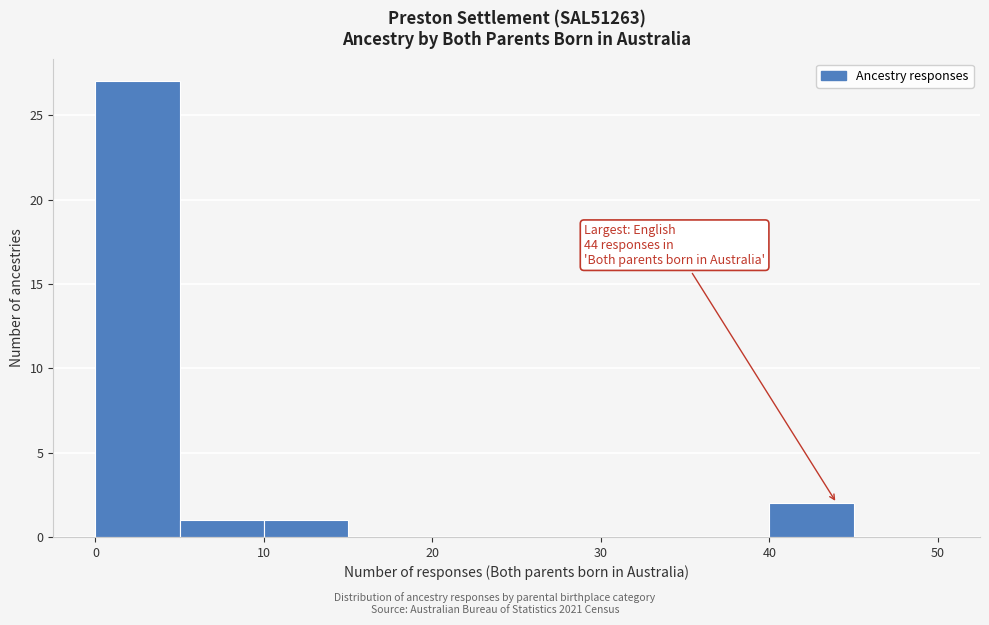

Which range on the x-axis has the tallest bar?

0 to 5